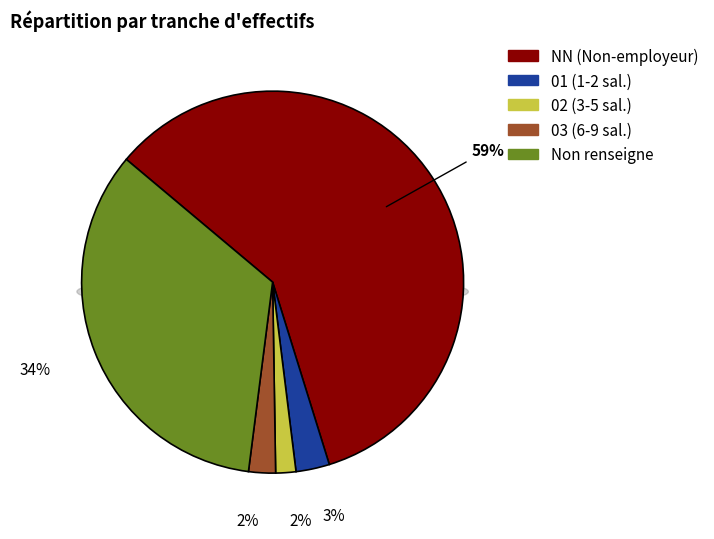

To the nearest percent, what percentage of the pie is ?

34%